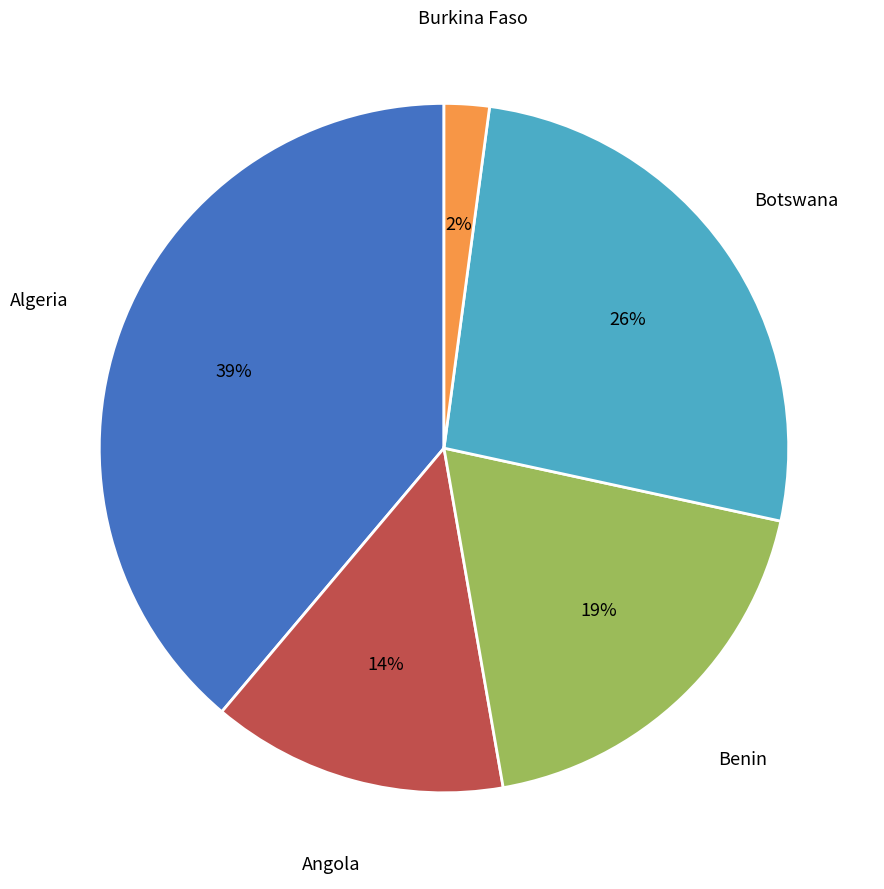

Between Benin and Angola, which is larger?

Benin